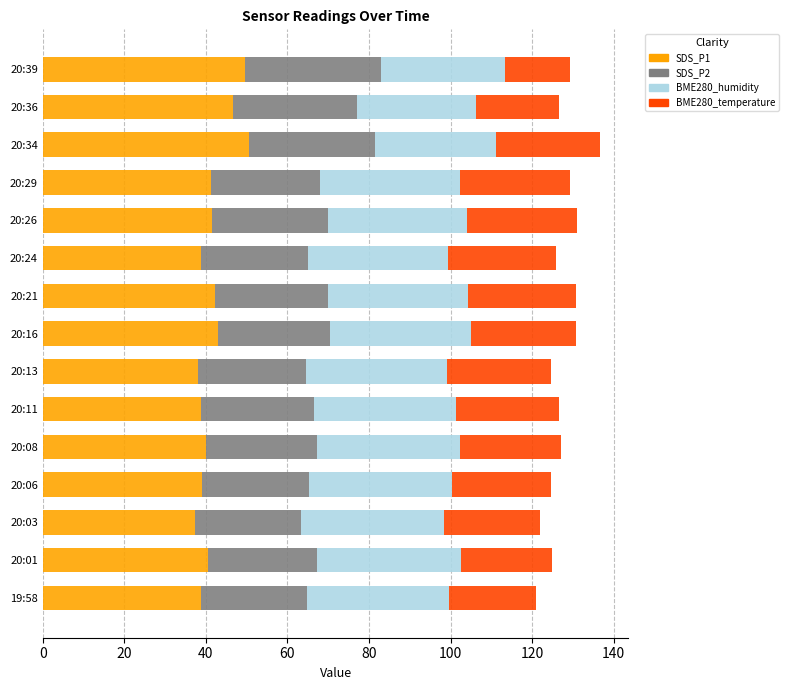

What is the lowest value of the SDS_P1 series?

37.3